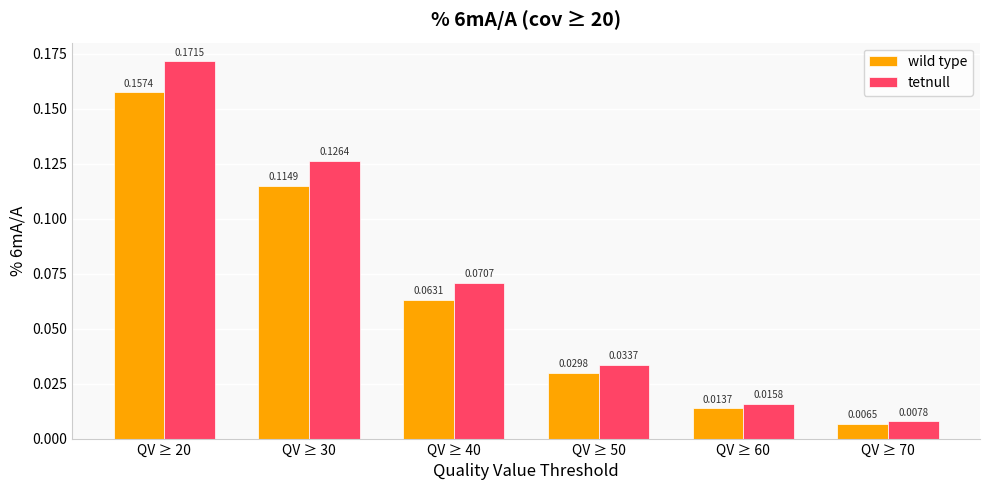

At which label is wild type closest to 0?

QV ≥ 70